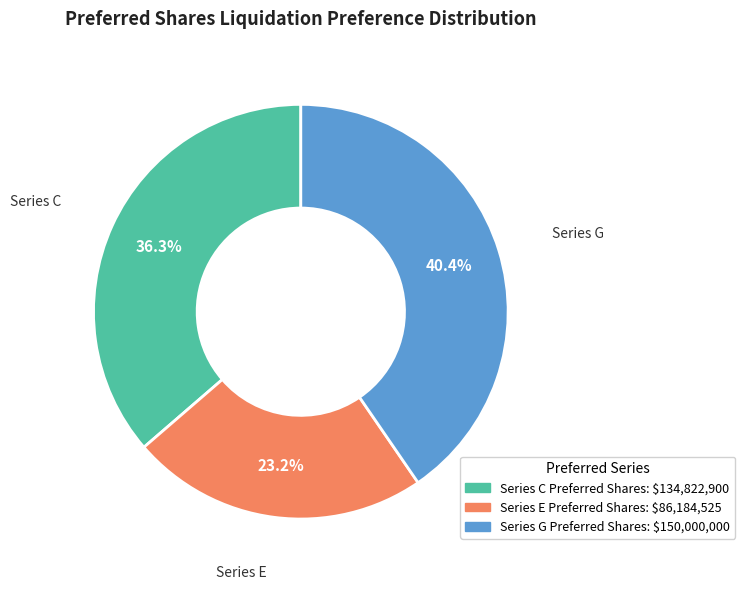

What percentage is the Series C Preferred Shares slice, to the nearest percent?

36%